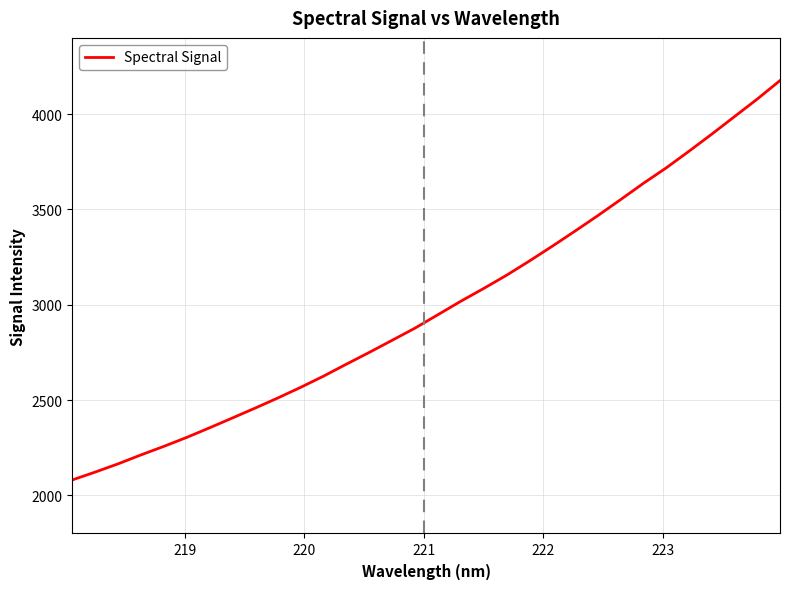

Does the chart have visible grid lines?

Yes